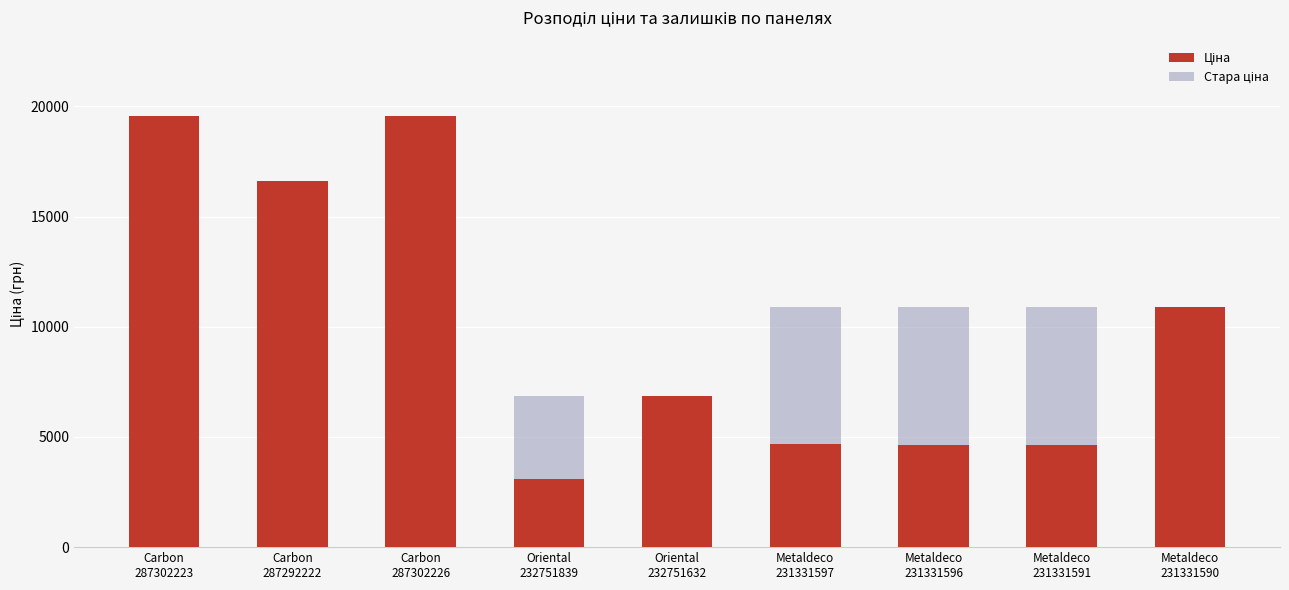

Rank the series at Carbon
287292222 from highest to lowest value.

Ціна, Стара ціна